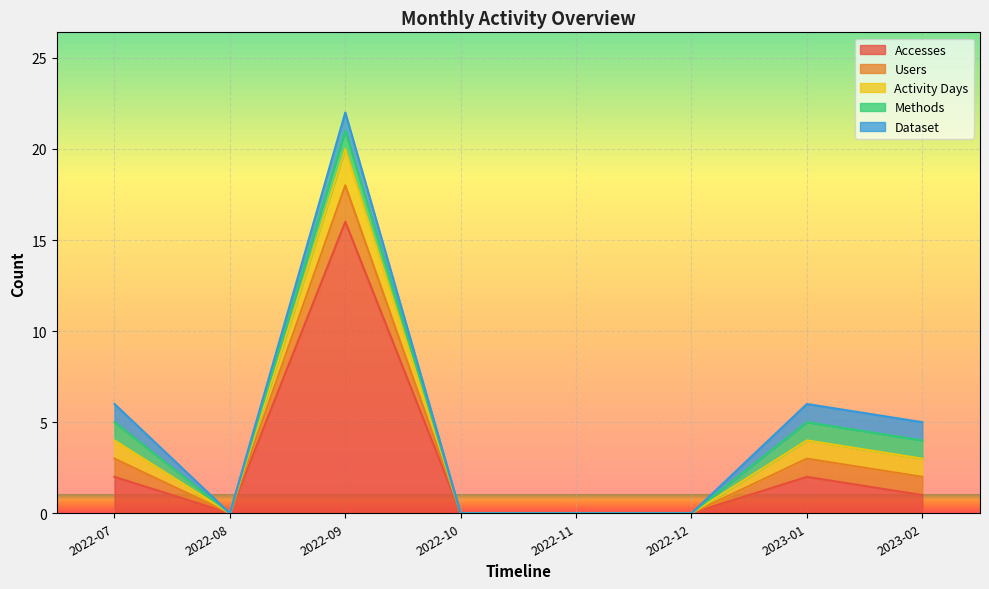

What position from the left is 2022-10?

4